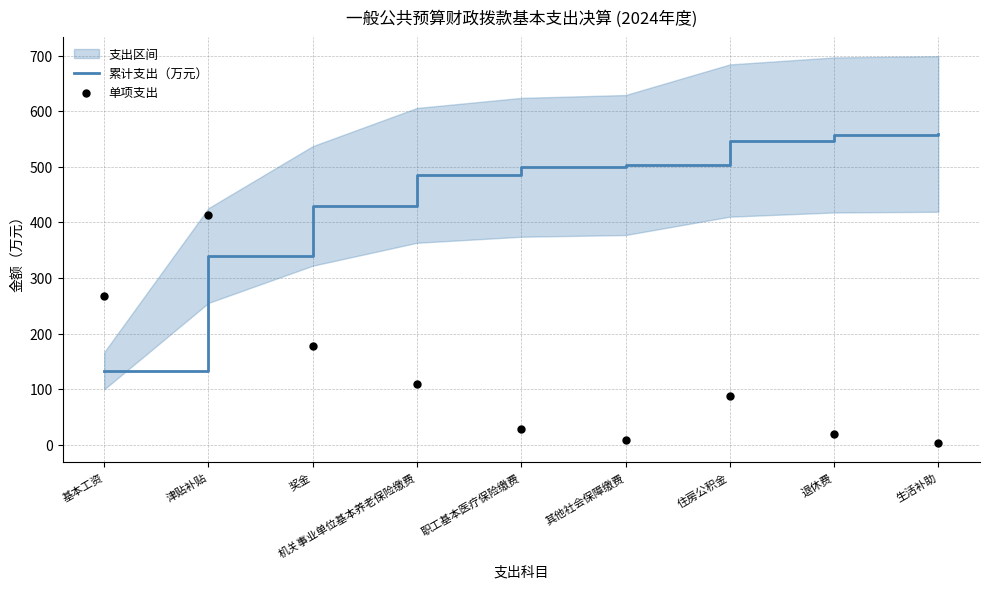

Which series has the largest total across all categories?

累计支出（万元）